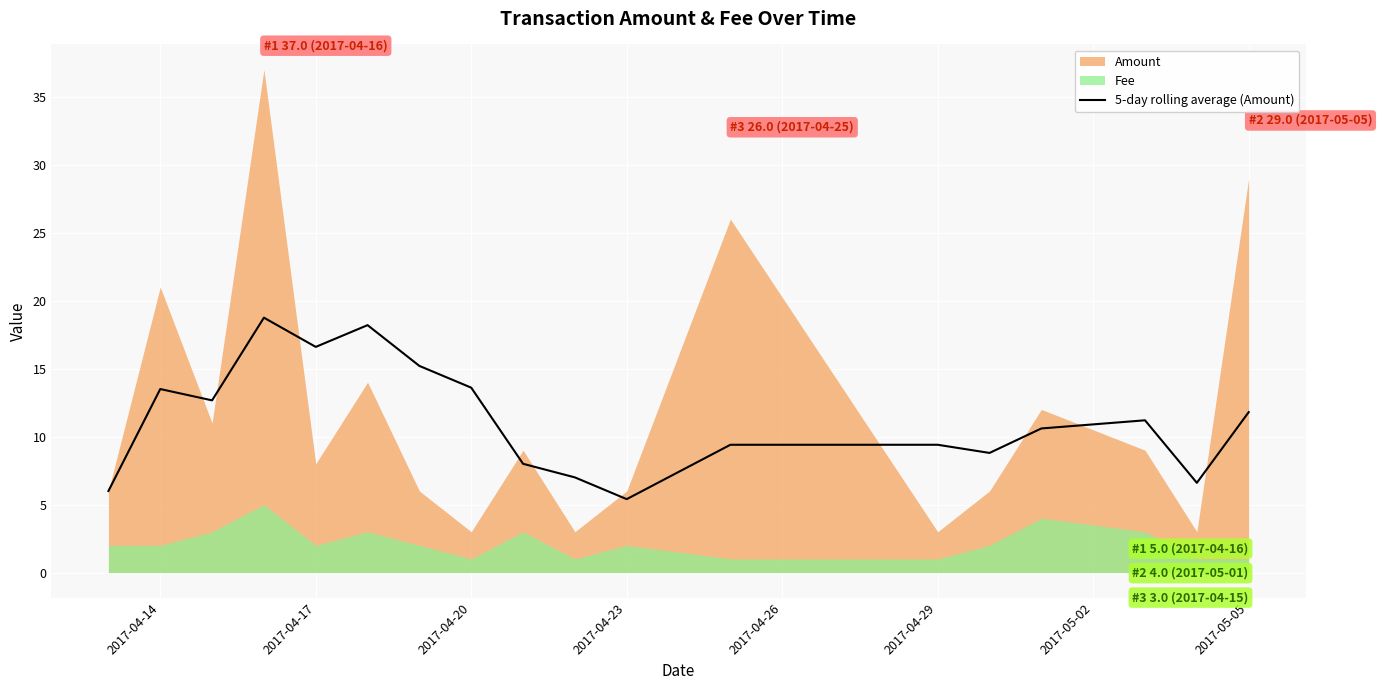

What is the maximum value for 5-day rolling average (Amount)?

18.8